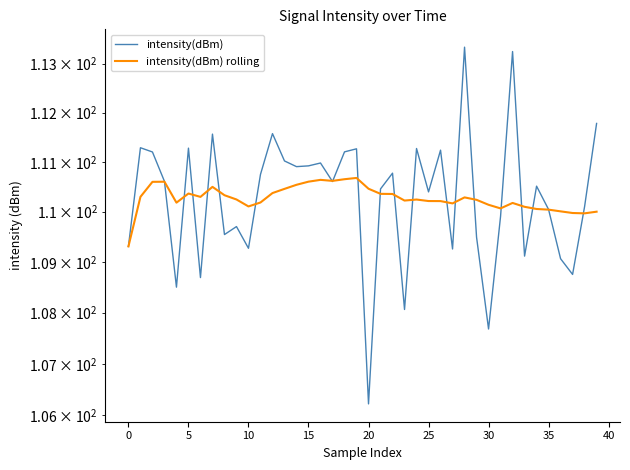

Which series has the largest range (max minus min)?

intensity(dBm)